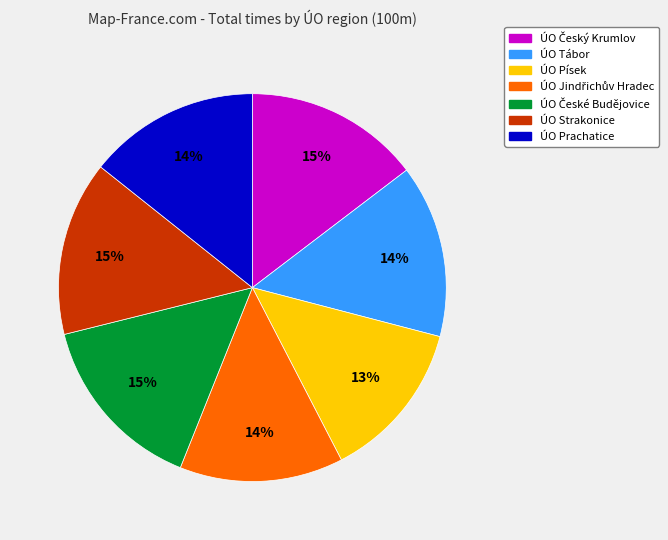

Combined, do ÚO Strakonice and ÚO Tábor account for over 50%?

No